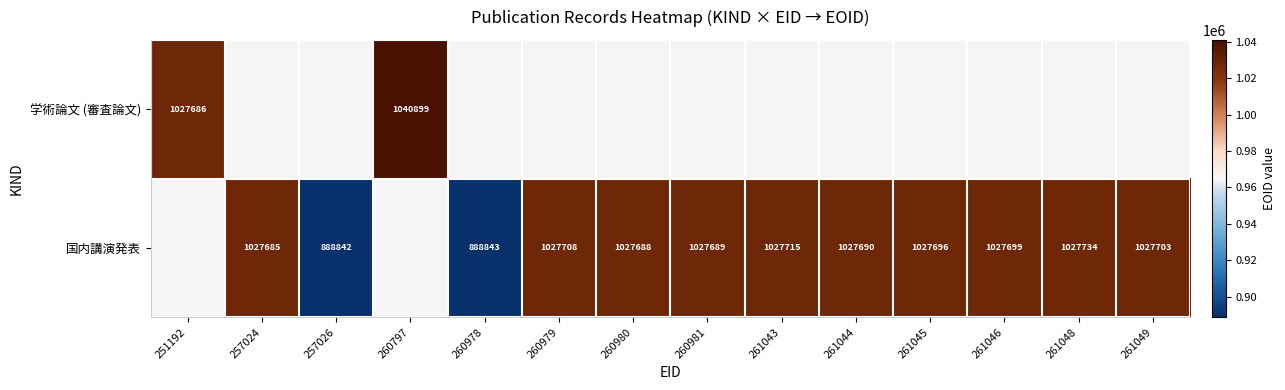

Is it true that 国内講演発表 equals 1027699 at 261046?

True